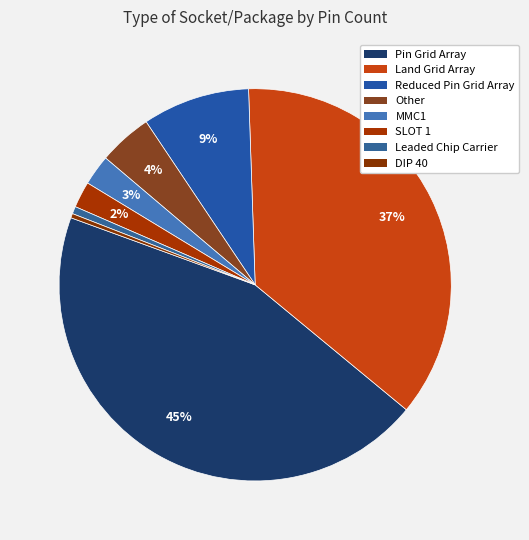

How many slices are in this pie chart?

8